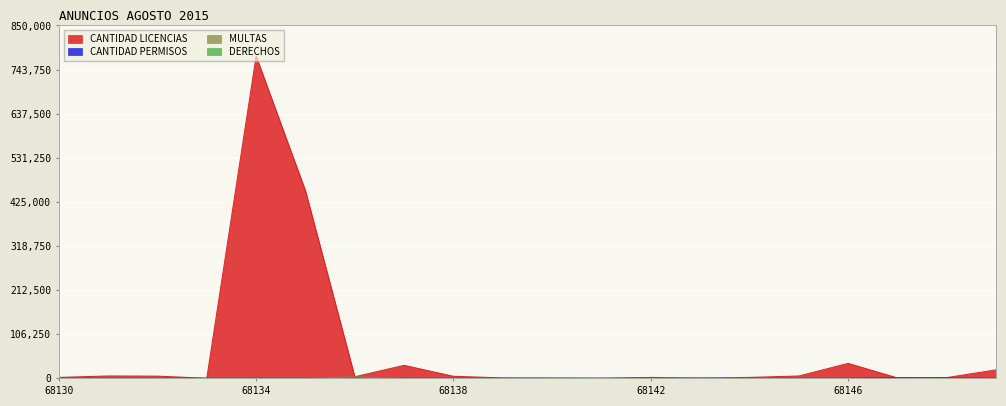

At which label is MULTAS closest to 1827?

68143